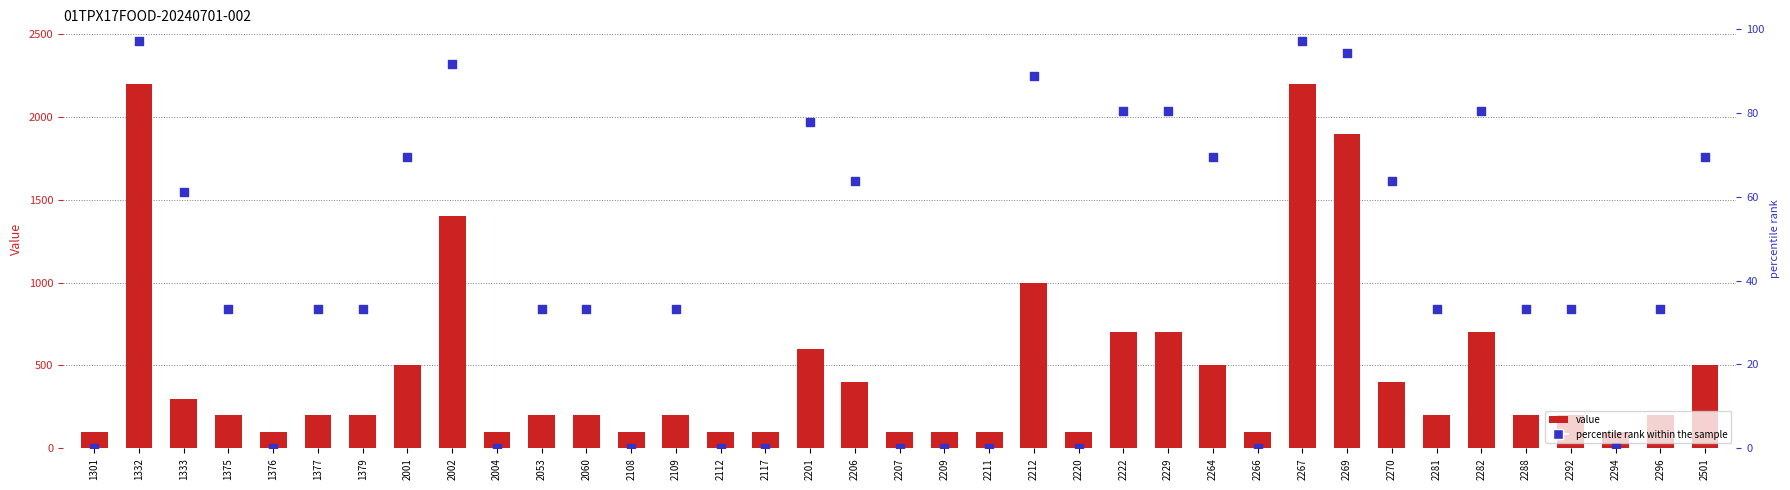

Which series reaches the minimum Y coordinate?

percentile rank within the sample